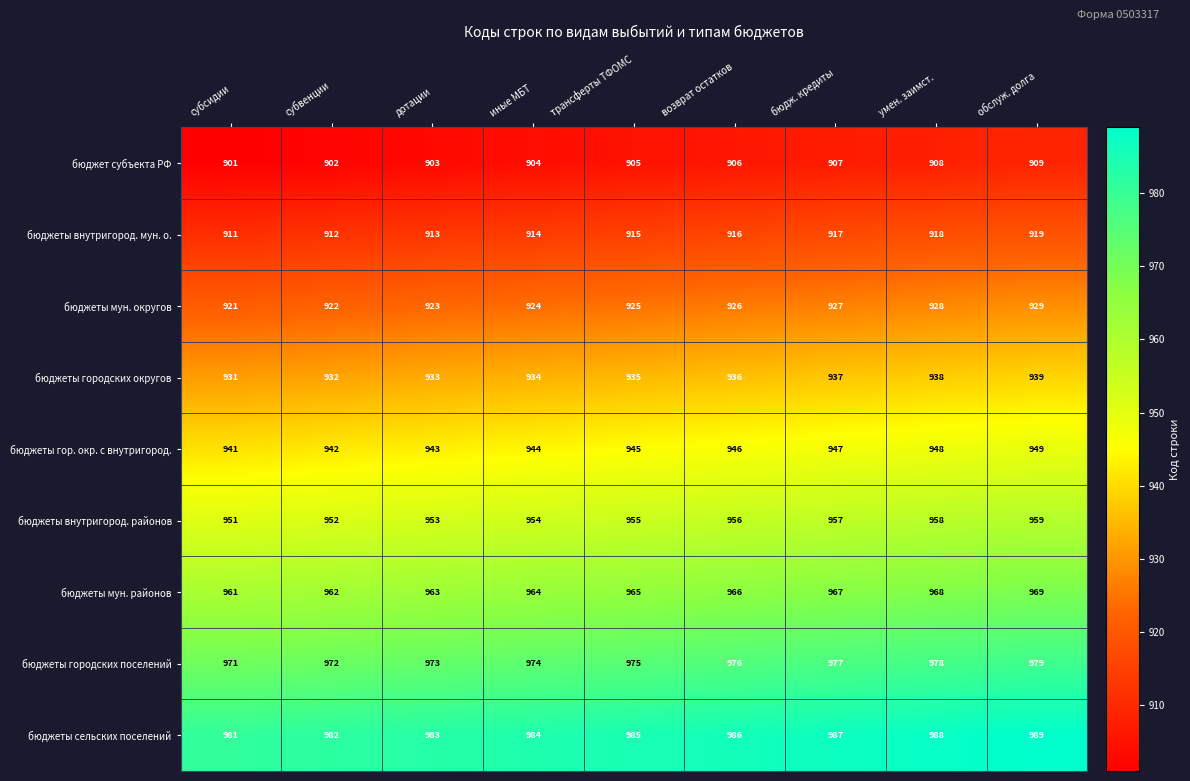

What is the difference between the highest and lowest values at бюдж. кредиты?

80